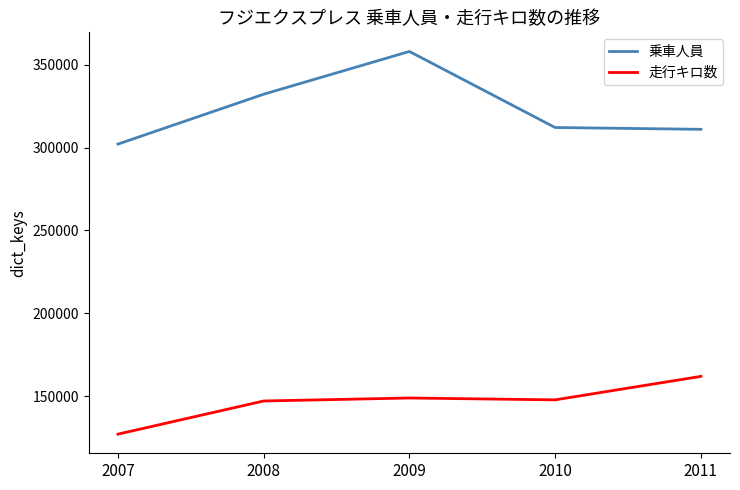

True or false: 走行キロ数 and 乗車人員 cross at least once.

False